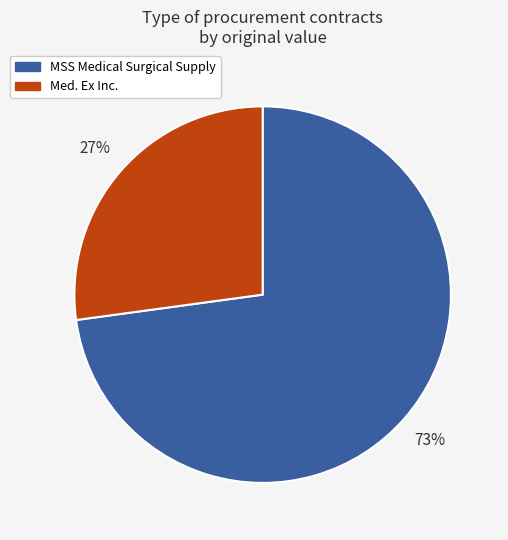

Do Med. Ex Inc. and MSS Medical Surgical Supply together represent more than half of the pie?

Yes